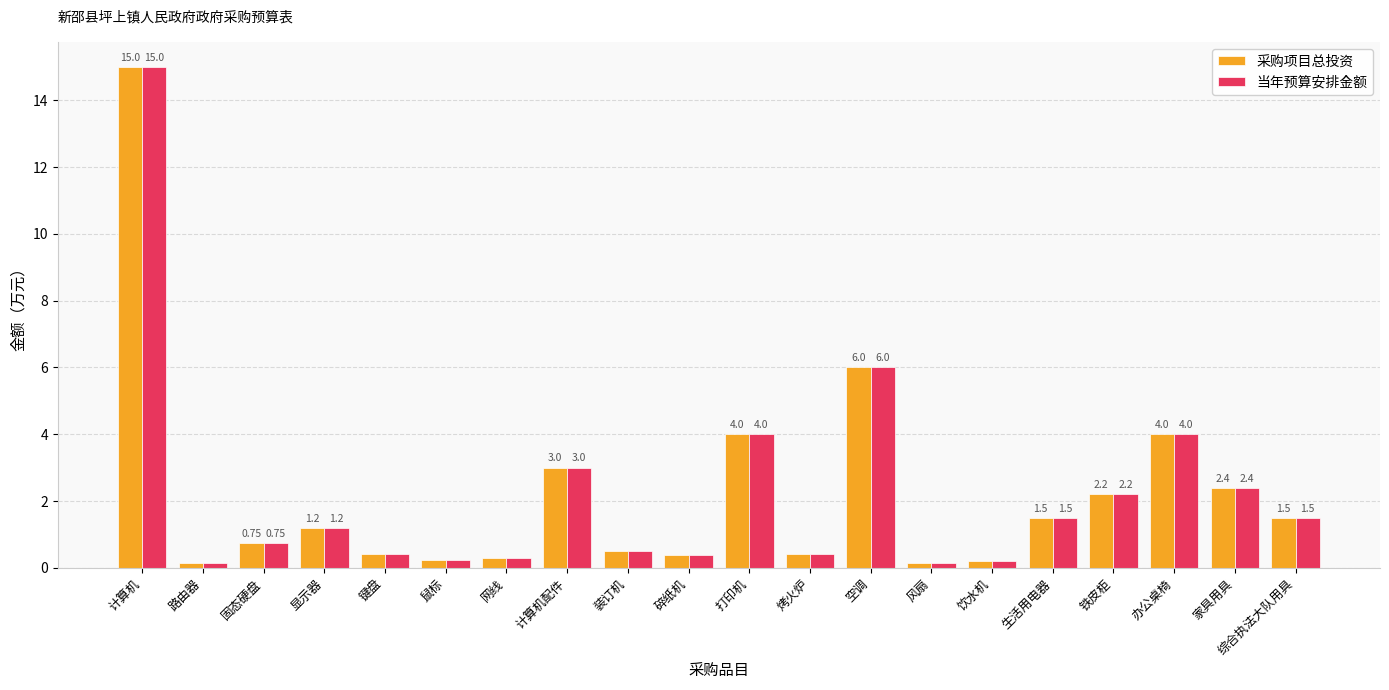

How many bars are there in each group?

2